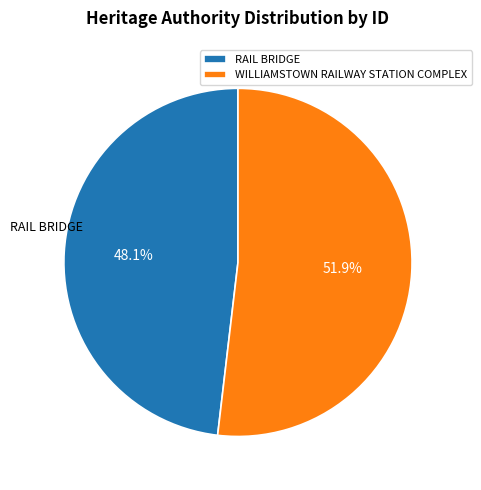

Is it true that RAIL BRIDGE is 48% of the pie?

True